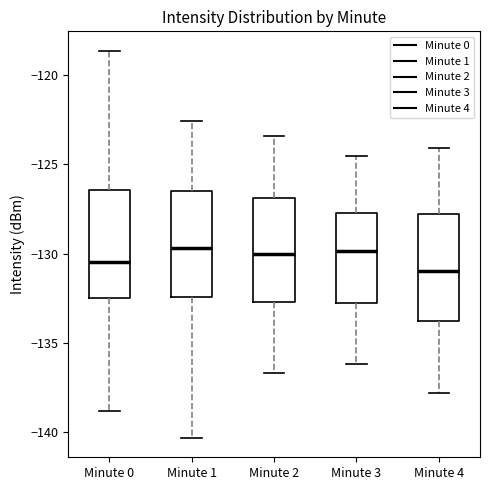

Reading left to right, read every box against the y-axis: the position of its median line, the range the box covers, and the ends of its whiskers. The values are not printed on the chart, so give them approximately, as read against the axis.

Minute 0: median -130.5, box -132.5 to -126.5, whiskers -139.0 to -118.5
Minute 1: median -129.5, box -132.5 to -126.5, whiskers -140.5 to -122.5
Minute 2: median -130.0, box -132.5 to -127.0, whiskers -136.5 to -123.5
Minute 3: median -130.0, box -133.0 to -127.5, whiskers -136.0 to -124.5
Minute 4: median -131.0, box -134.0 to -128.0, whiskers -138.0 to -124.0